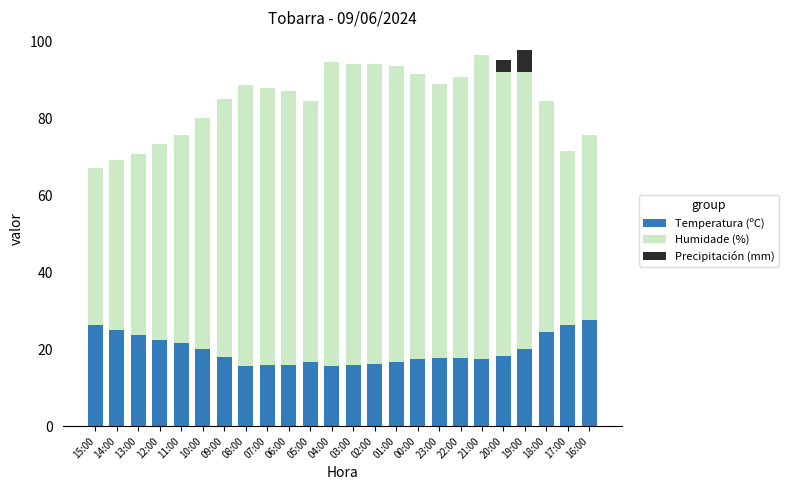

What is the total value across all series at 13:00?

70.7